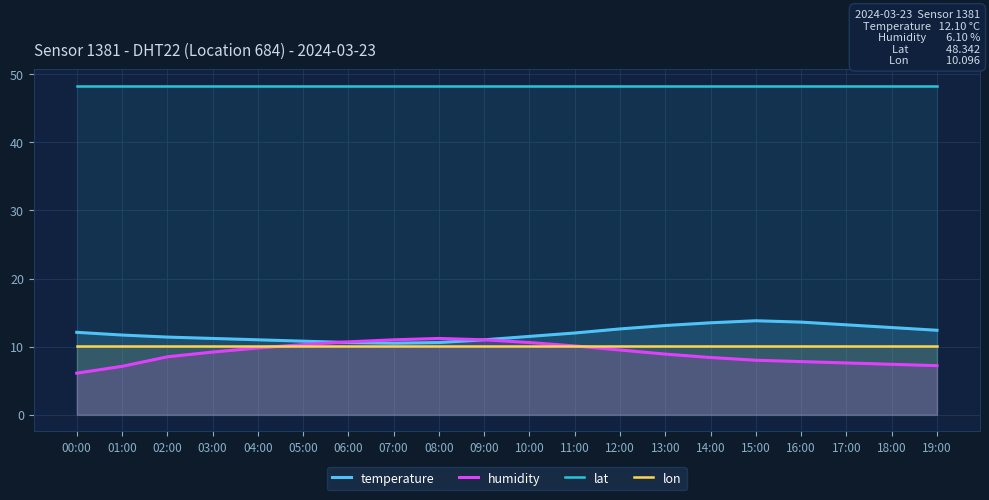

True or false: temperature has a value of 20.0 at 11:00.

False